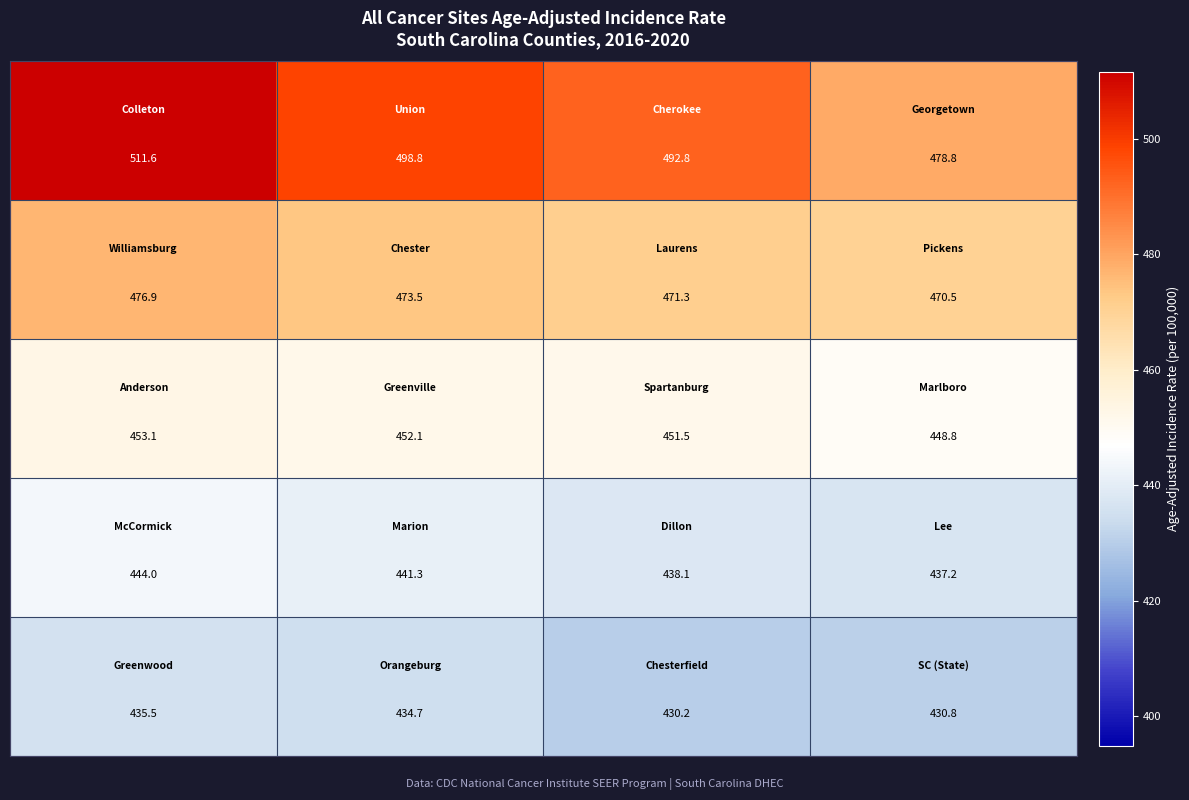

At how many categories does at least one series exceed 455?

4